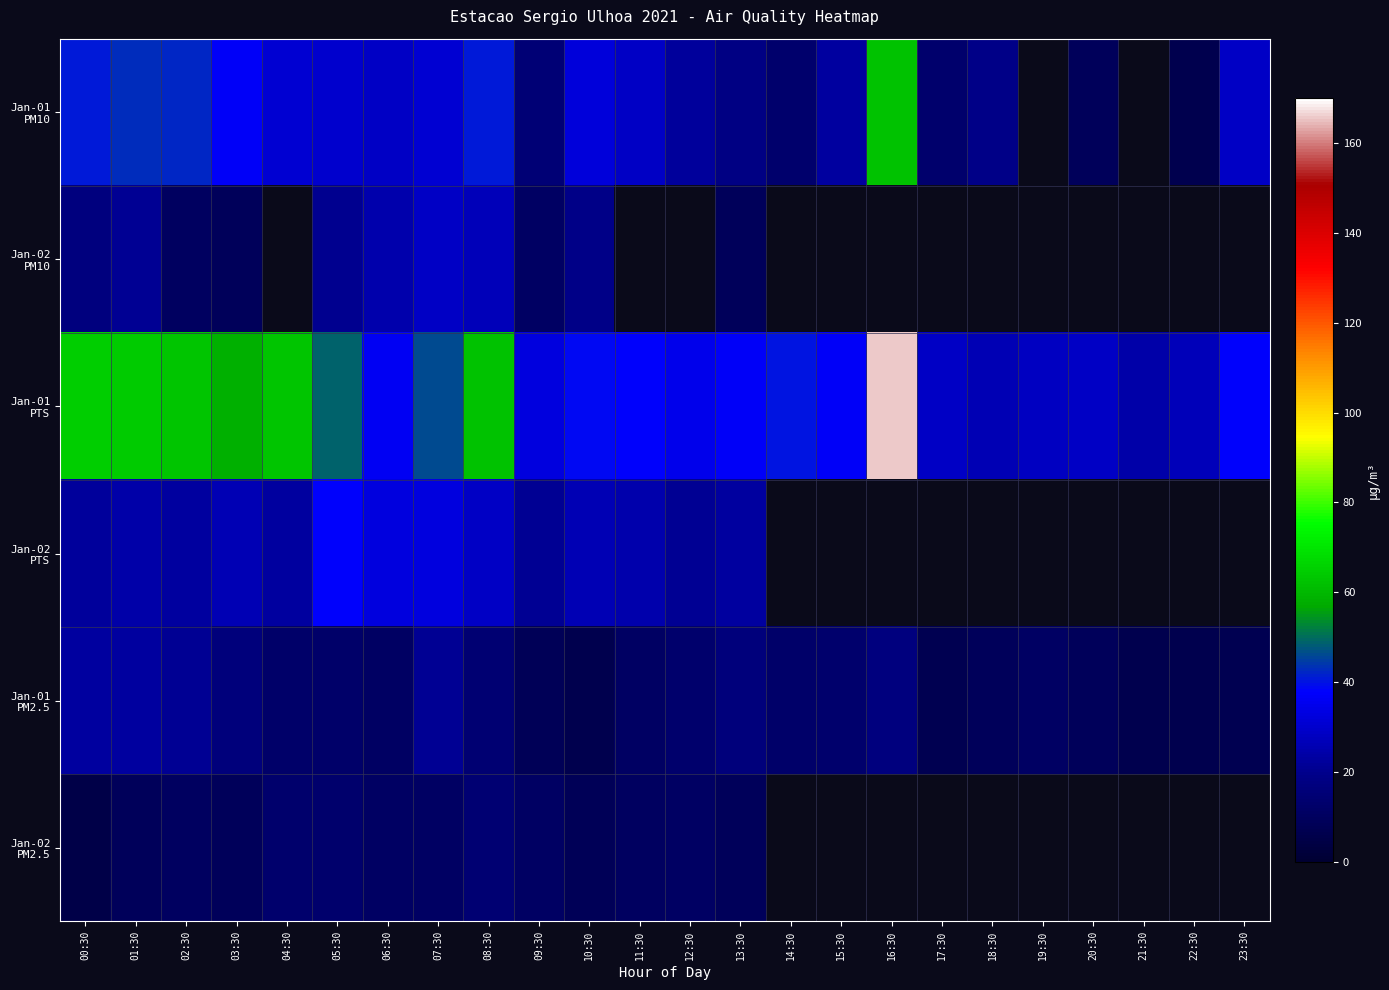

Is the value of Jan-02 PTS at 01:30 greater than the value of Jan-01 PM10 at 06:30?

No